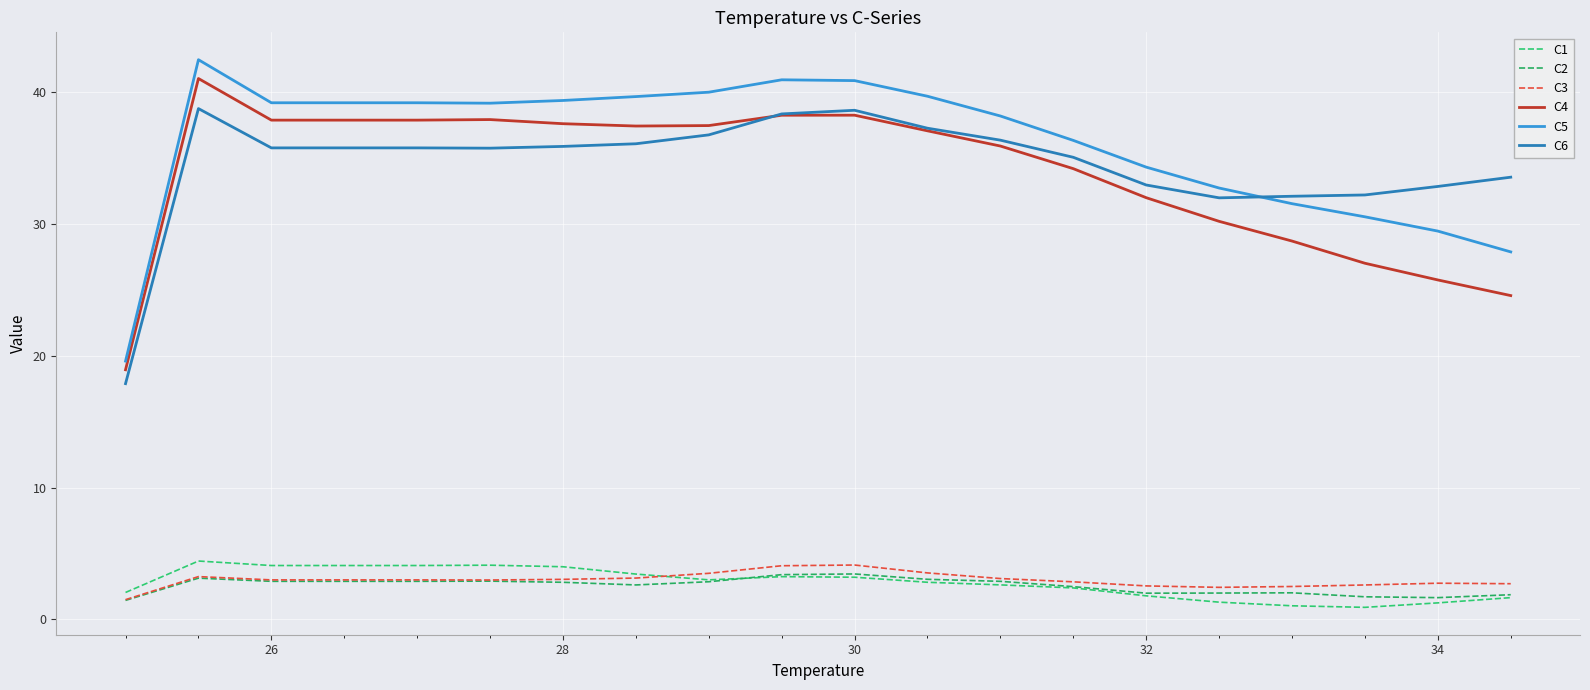

Reading left to right, transcribe all the data shown in this chart.

C1: 2.0	4.4	4.1	4.1	4.1	4.1	4.0	3.4	3.0	3.2	3.2	2.8	2.6	2.4	1.8	1.3	1.0	0.9	1.3	1.7
C2: 1.4	3.1	2.9	2.9	2.9	2.9	2.8	2.6	2.9	3.4	3.4	3.0	2.9	2.5	2.0	2.0	2.0	1.7	1.7	1.9
C3: 1.5	3.2	3.0	3.0	3.0	3.0	3.0	3.1	3.5	4.1	4.1	3.5	3.1	2.9	2.5	2.4	2.5	2.6	2.7	2.7
C4: 18.9	41.0	37.9	37.9	37.9	37.9	37.6	37.4	37.4	38.2	38.2	37.0	35.9	34.2	32.0	30.2	28.7	27.0	25.7	24.6
C5: 19.6	42.4	39.2	39.2	39.2	39.1	39.3	39.6	40.0	40.9	40.9	39.7	38.2	36.3	34.3	32.7	31.5	30.5	29.4	27.9
C6: 17.9	38.7	35.8	35.8	35.8	35.7	35.9	36.1	36.7	38.3	38.6	37.2	36.3	35.0	32.9	32.0	32.1	32.2	32.8	33.5